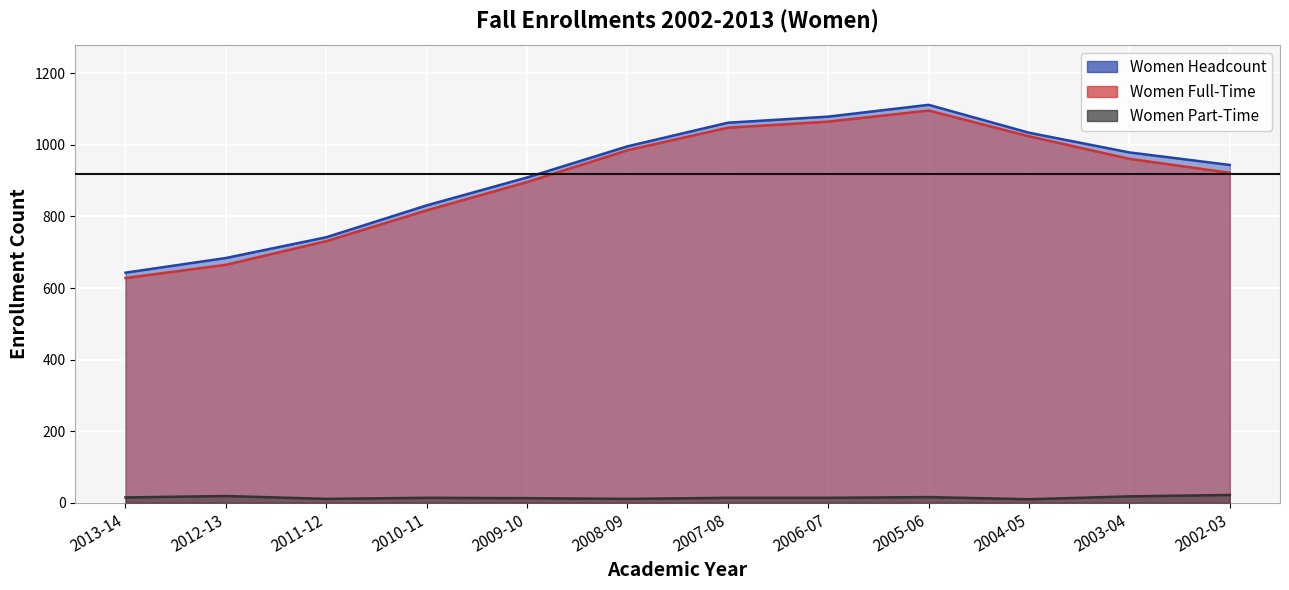

What is the sum of all Women Part-Time values?

177